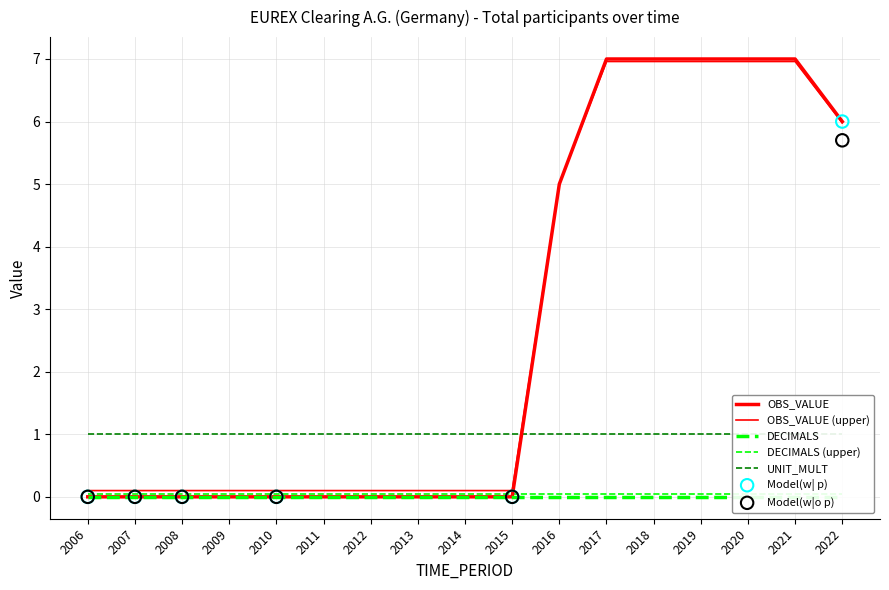

Is the value of OBS_VALUE at 2018 greater than the value of UNIT_MULT at 2014?

Yes